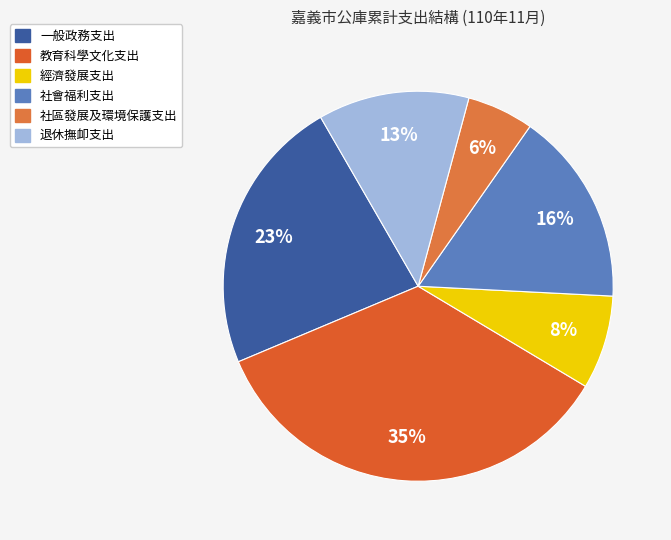

To the nearest percent, what percentage of the pie is 一般政務支出?

23%